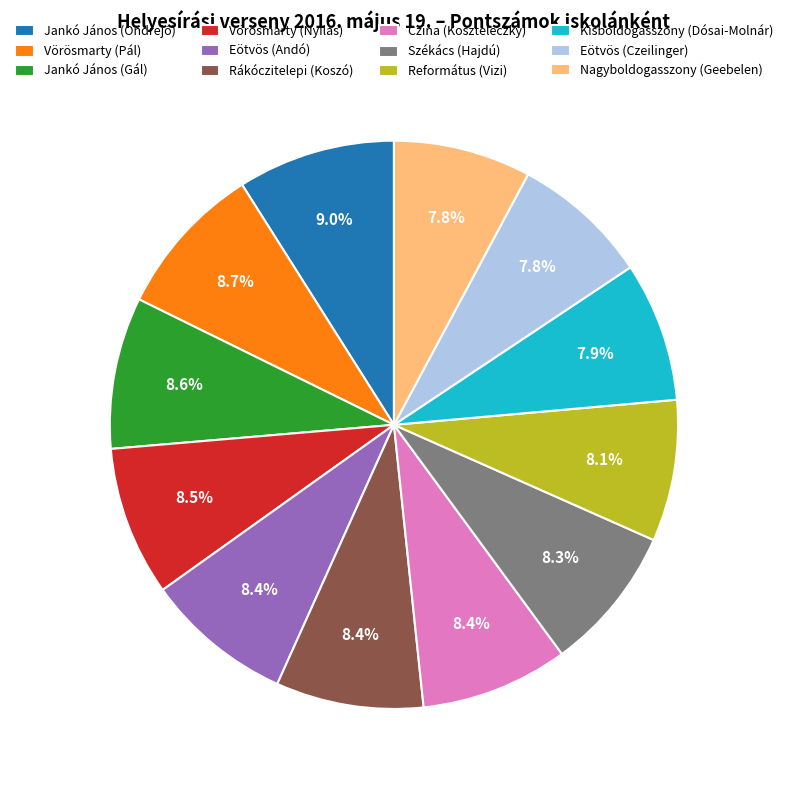

Is it true that Rákóczitelepi (Koszó) is 16% of the pie?

False